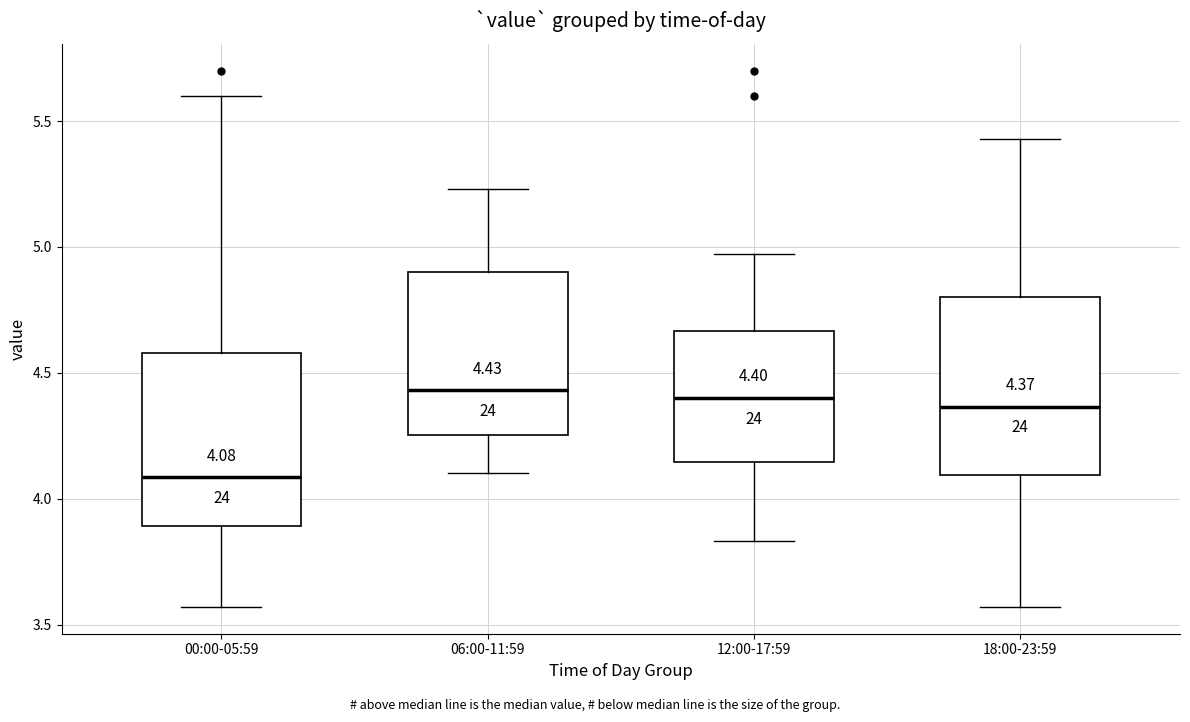

Which box's median line is the lowest?

00:00-05:59